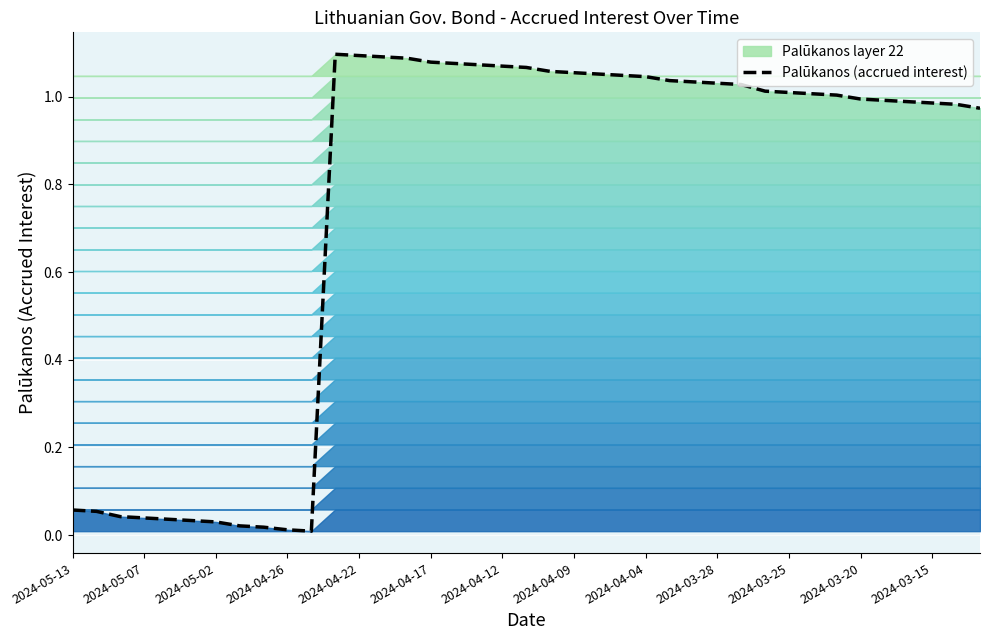

How many lines are shown in the chart?

1